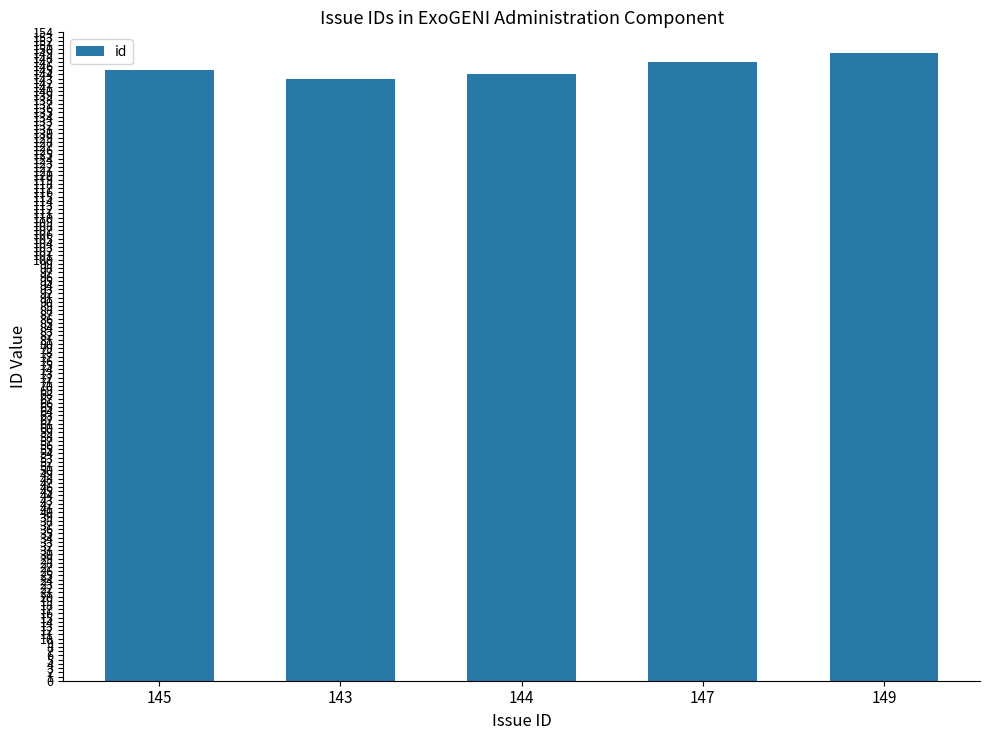

What is the sum of the values at 147 and 149?

296